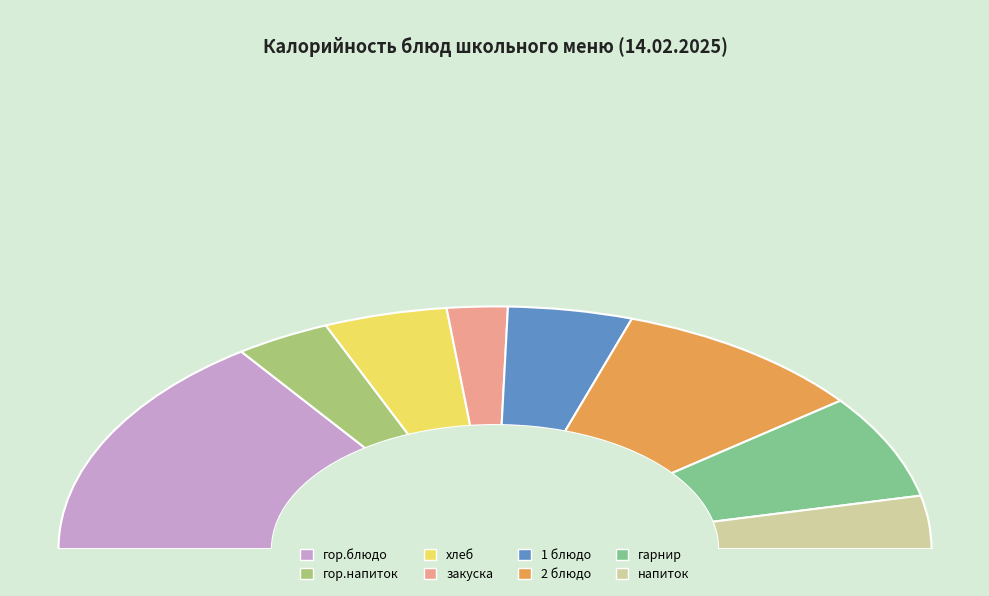

Count the number of slices in the pie.

8